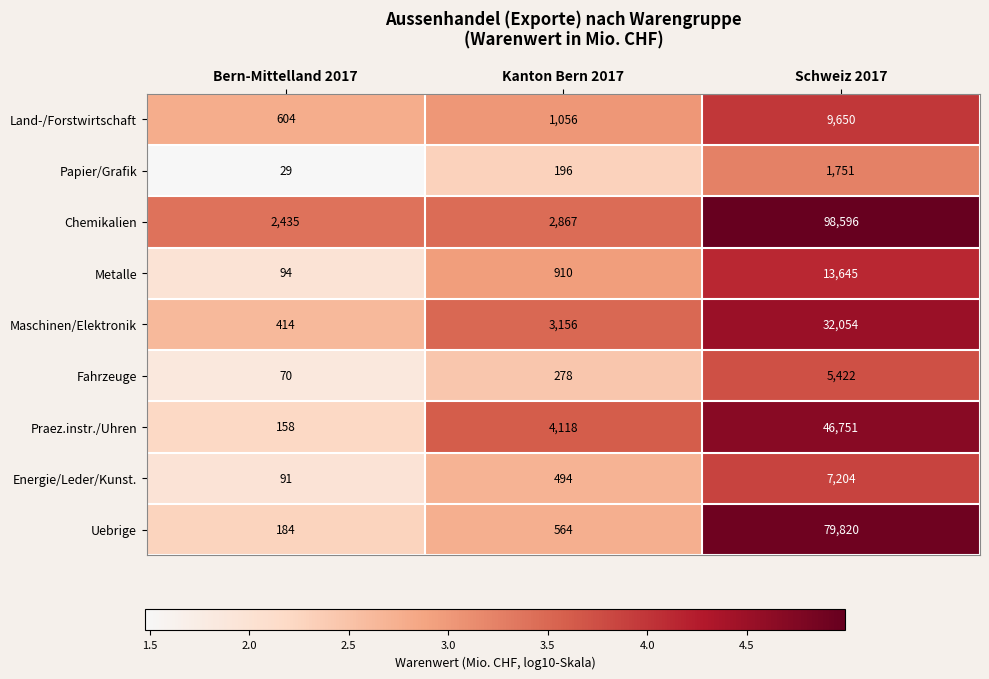

Reading left to right, what are all the values shown in this chart?

Land-/Forstwirtschaft: Bern-Mittelland 2017=604	Kanton Bern 2017=1056	Schweiz 2017=9650
Papier/Grafik: Bern-Mittelland 2017=29	Kanton Bern 2017=196	Schweiz 2017=1751
Chemikalien: Bern-Mittelland 2017=2435	Kanton Bern 2017=2867	Schweiz 2017=98596
Metalle: Bern-Mittelland 2017=94	Kanton Bern 2017=910	Schweiz 2017=13645
Maschinen/Elektronik: Bern-Mittelland 2017=414	Kanton Bern 2017=3156	Schweiz 2017=32054
Fahrzeuge: Bern-Mittelland 2017=70	Kanton Bern 2017=278	Schweiz 2017=5422
Praez.instr./Uhren: Bern-Mittelland 2017=158	Kanton Bern 2017=4118	Schweiz 2017=46751
Energie/Leder/Kunst.: Bern-Mittelland 2017=91	Kanton Bern 2017=494	Schweiz 2017=7204
Uebrige: Bern-Mittelland 2017=184	Kanton Bern 2017=564	Schweiz 2017=79820